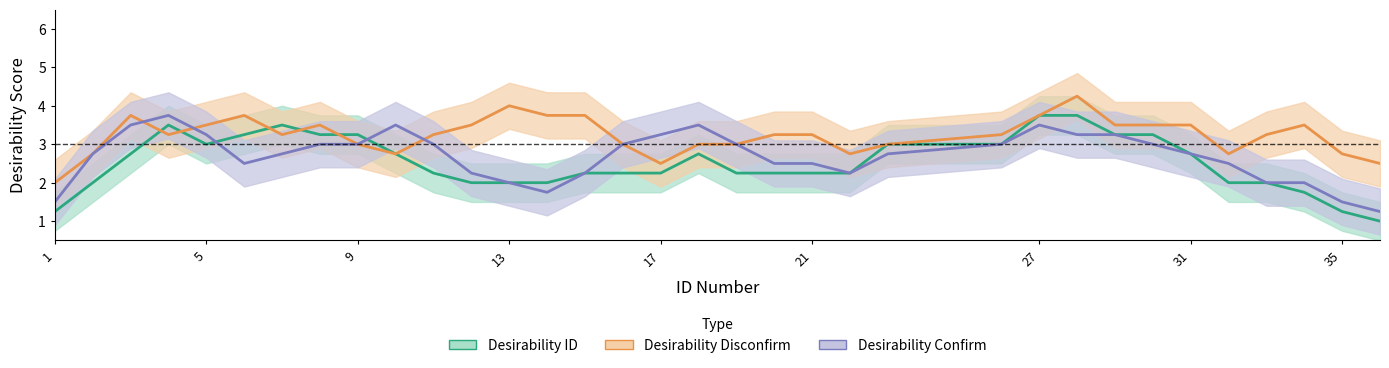

True or false: Desirability Disconfirm and Desirability ID cross at least once.

True